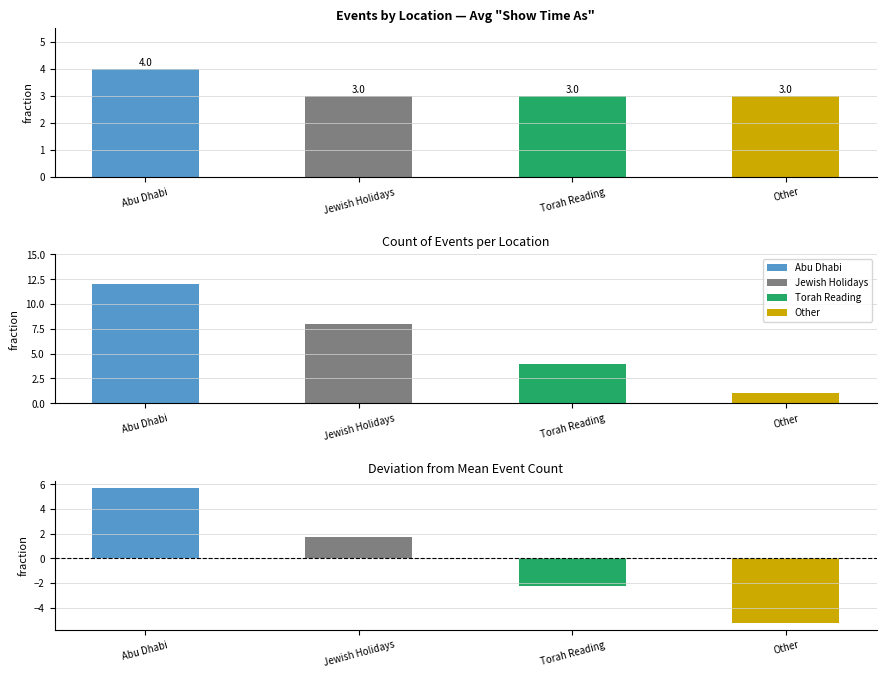

What is the difference between the maximum and minimum values?

1